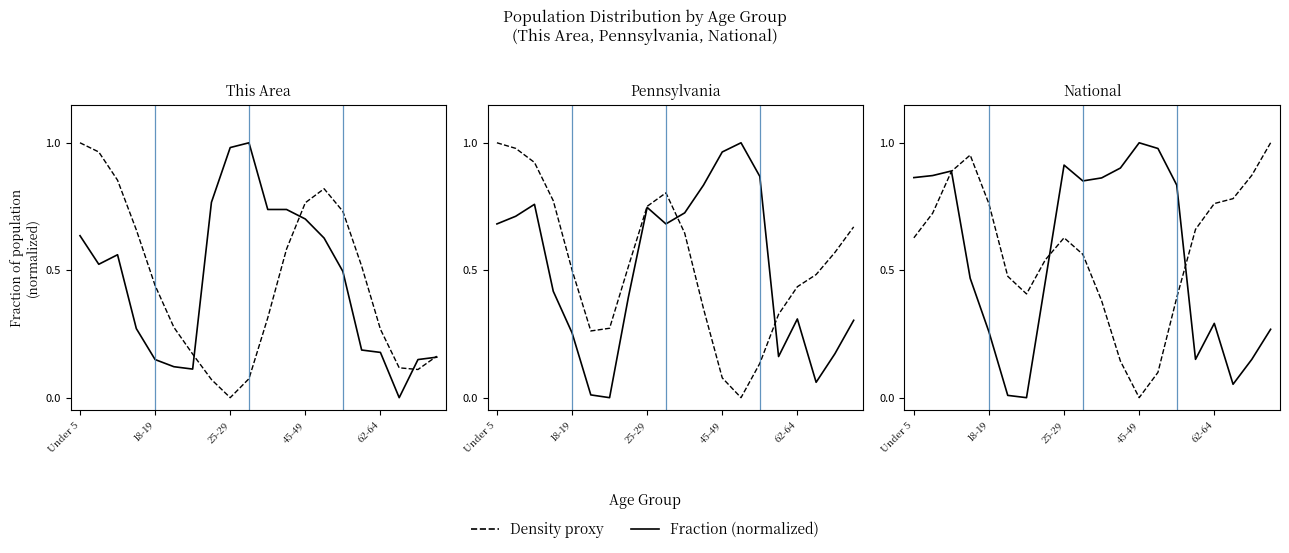

What is the difference between the highest and lowest values at 45-49?

0.5